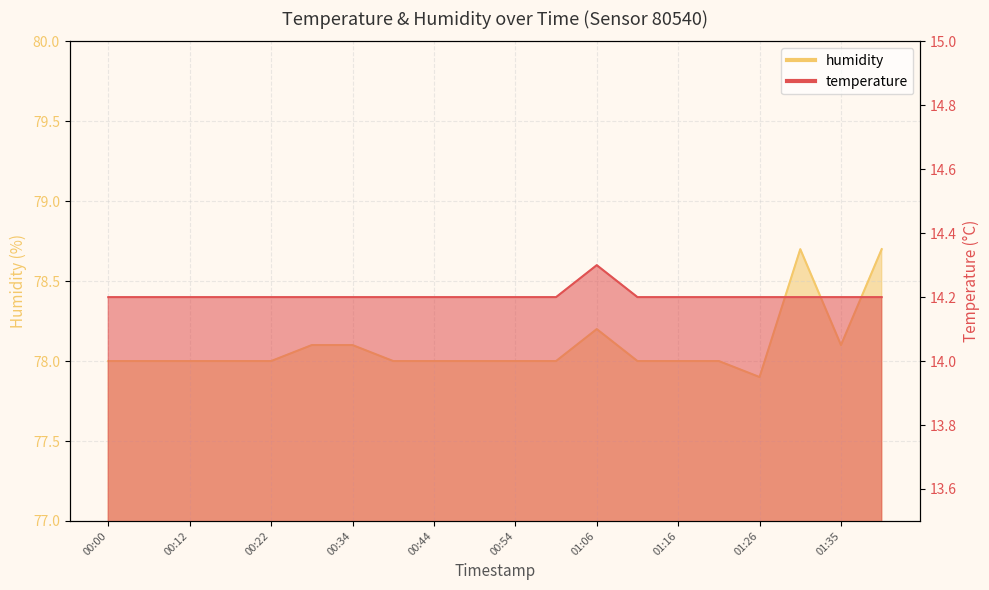

How many interior local peaks does the humidity series have?

2